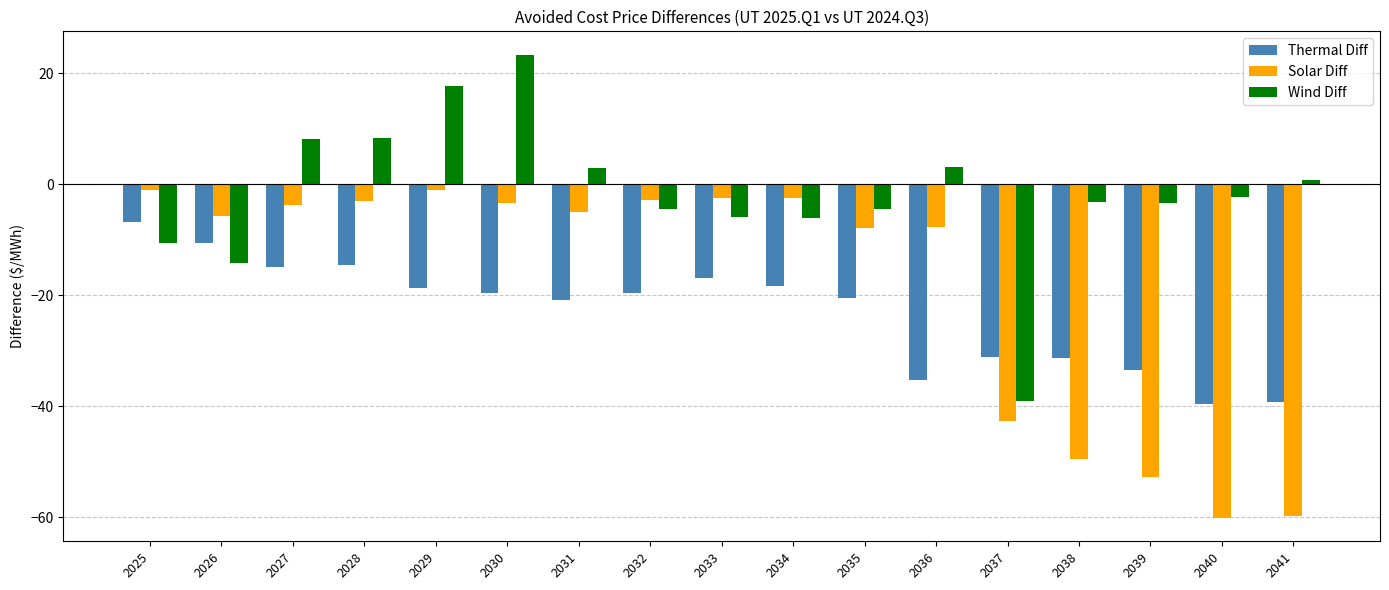

What is the sum of the Thermal Diff values at 2035 and 2036?

-55.7